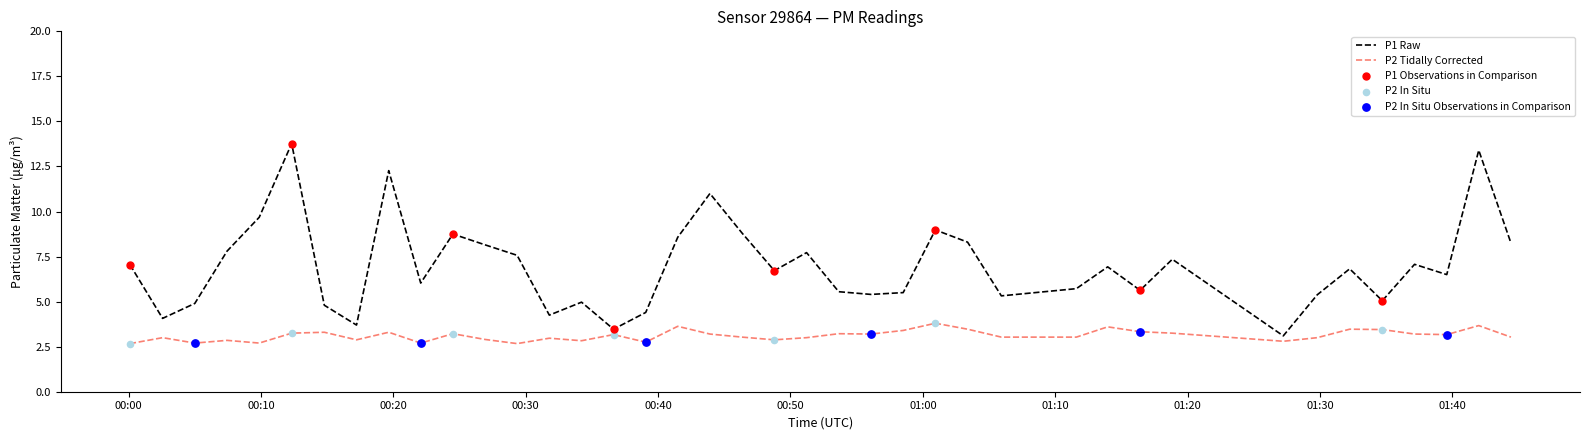

Which series has the widest spread of values?

P1 Raw